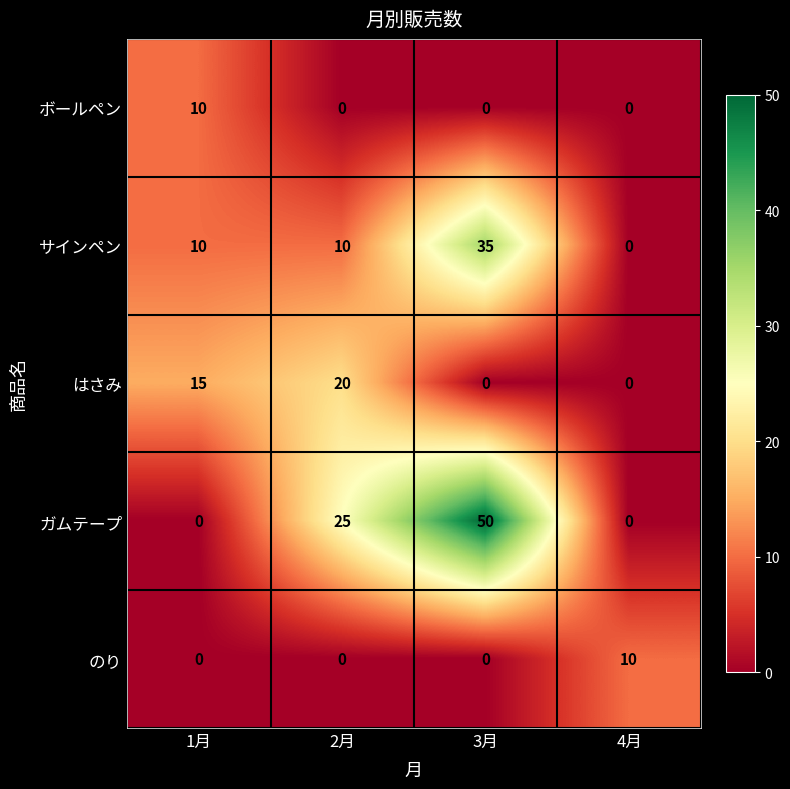

Reading right to left, what are all the values shown in this chart?

ボールペン: 4月=0	3月=0	2月=0	1月=10
サインペン: 4月=0	3月=35	2月=10	1月=10
はさみ: 4月=0	3月=0	2月=20	1月=15
ガムテープ: 4月=0	3月=50	2月=25	1月=0
のり: 4月=10	3月=0	2月=0	1月=0